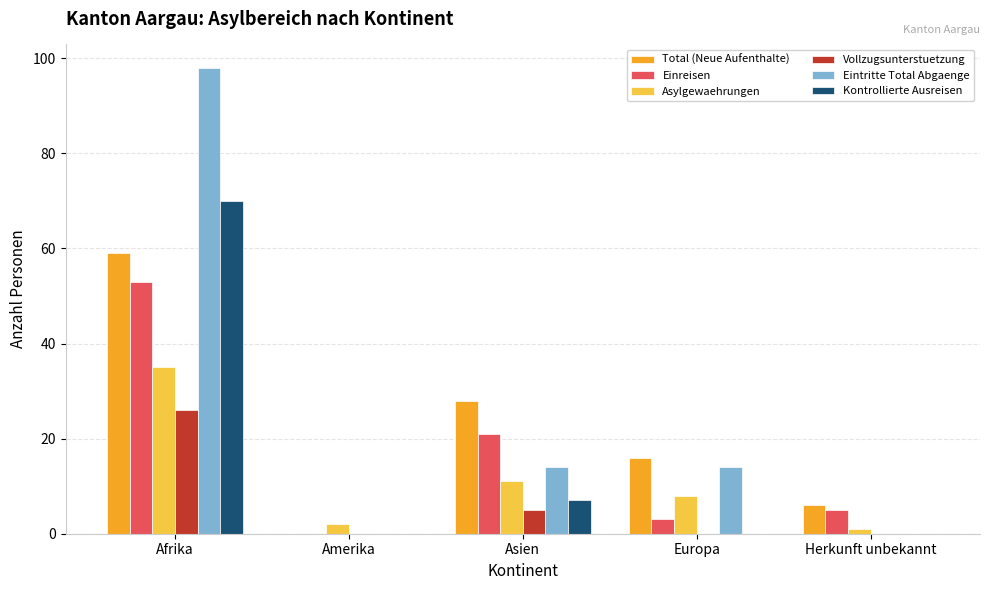

What is the average value of the Einreisen series?

16